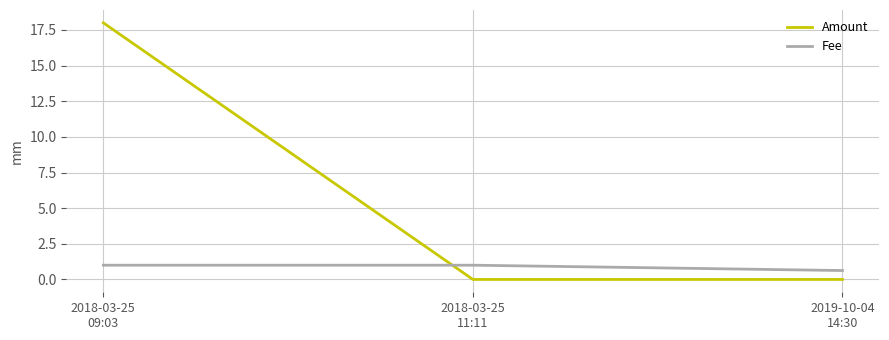

The value of Fee at 2018-03-25
11:11 is 1.0. True or false?

True